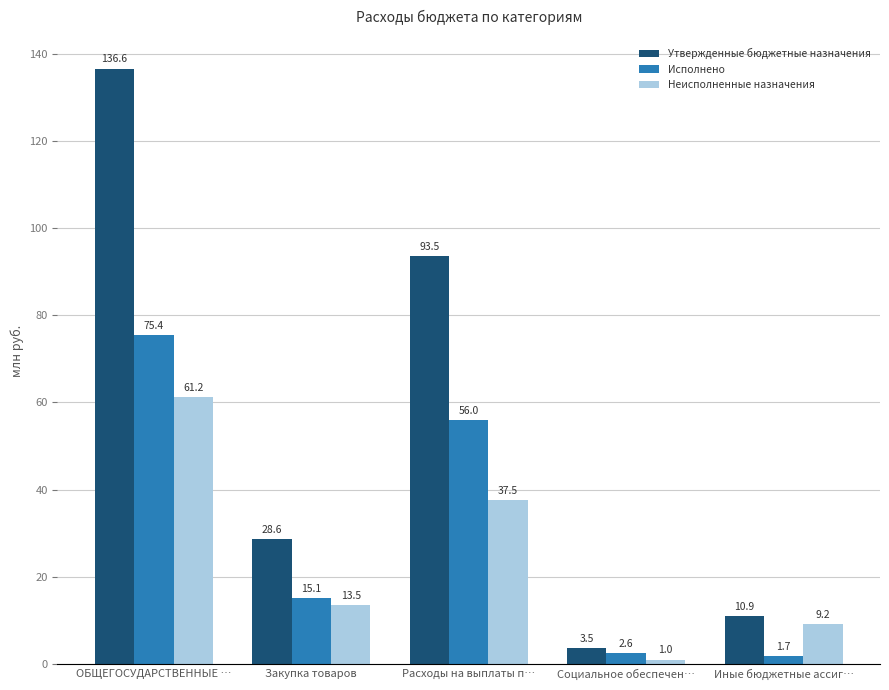

How many bars are there in total?

15